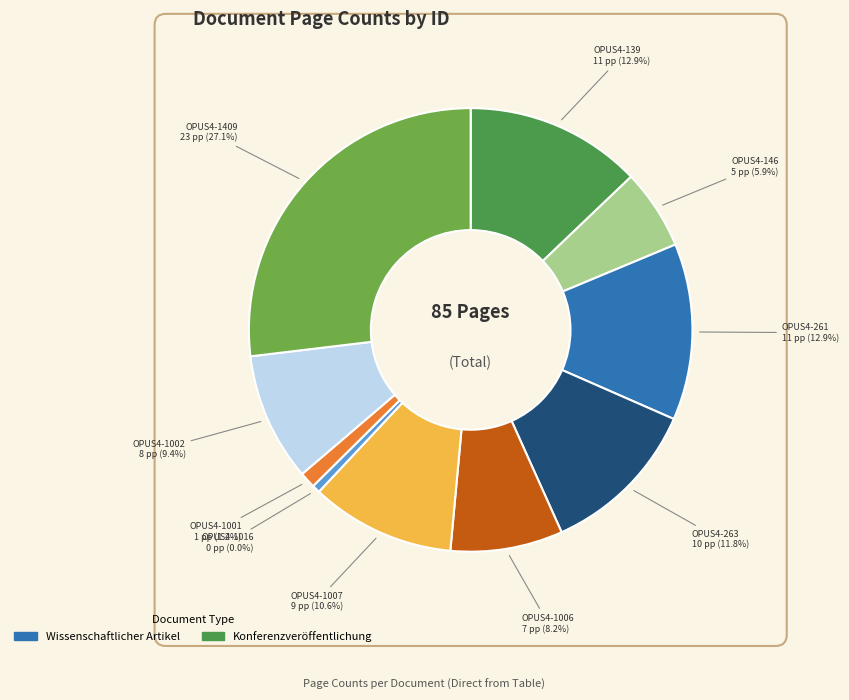

Is it true that OPUS4-1007 is 11% of the pie?

True